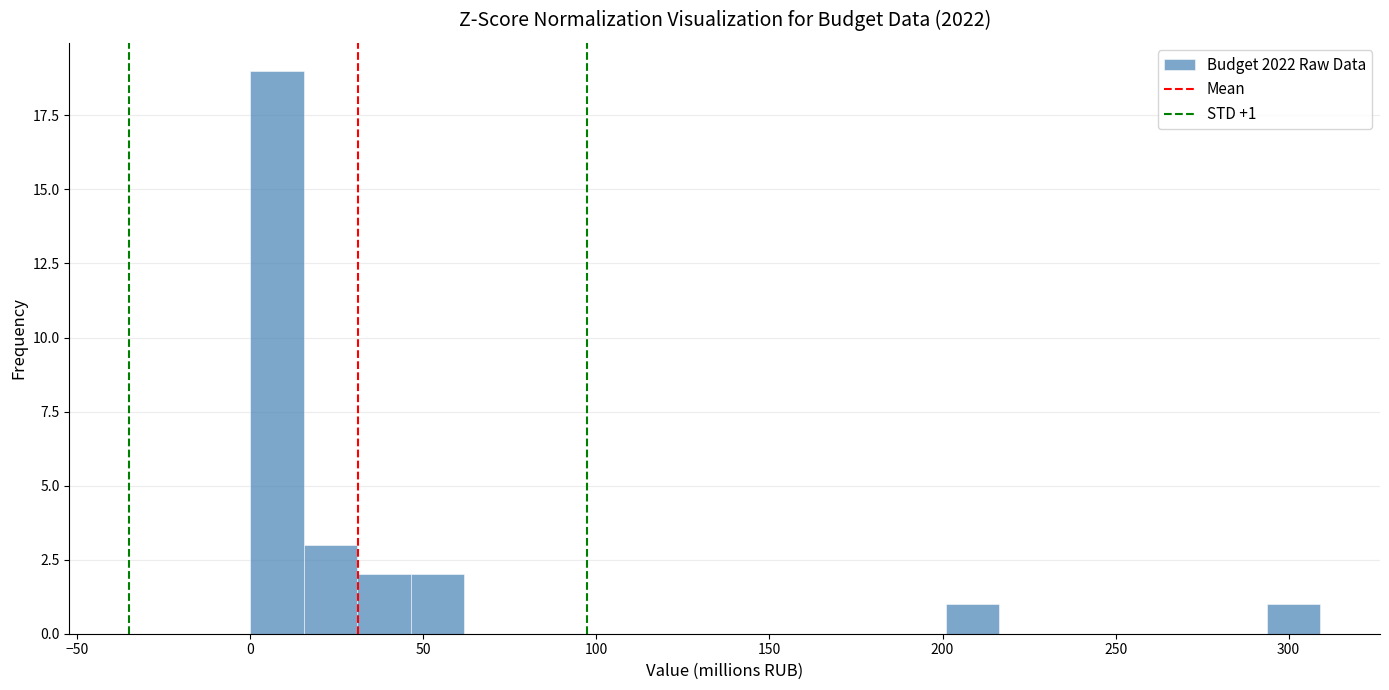

Read against the x-axis, roughly where is the centre of the tallest bar?

10